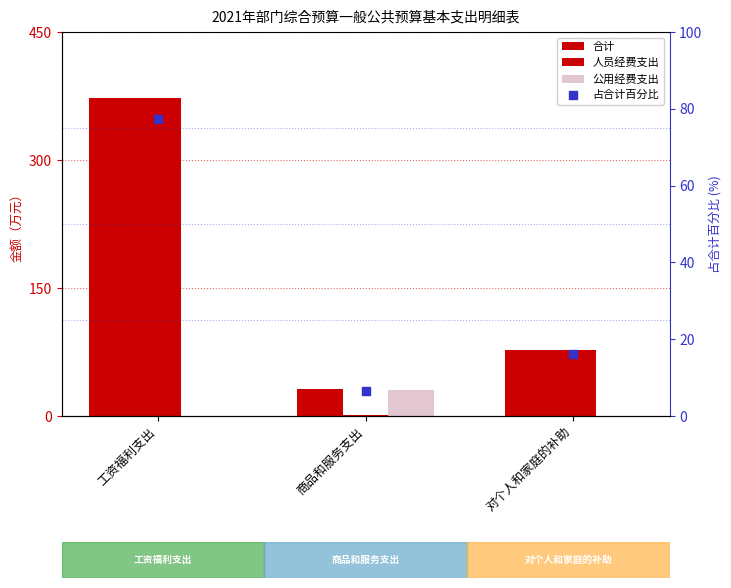

What are all the series names shown in the legend?

合计, 人员经费支出, 公用经费支出, 占合计百分比